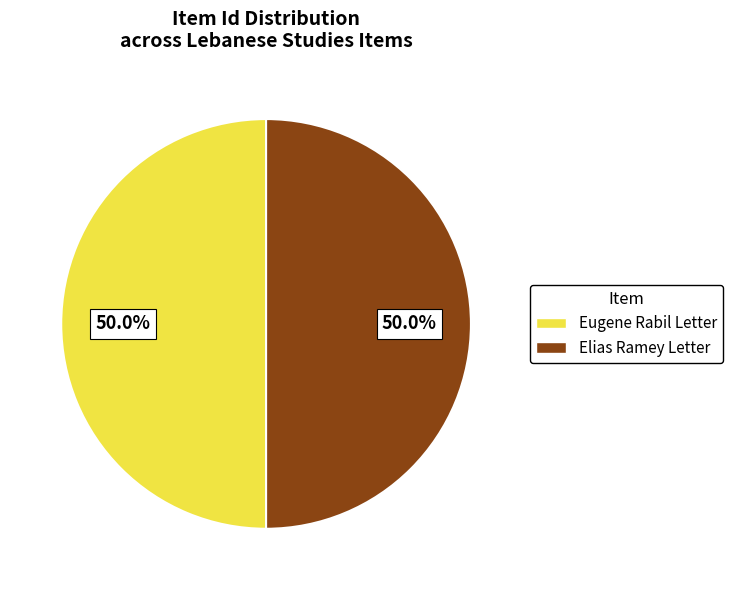

To the nearest percent, what portion does Eugene Rabil Letter represent?

50%